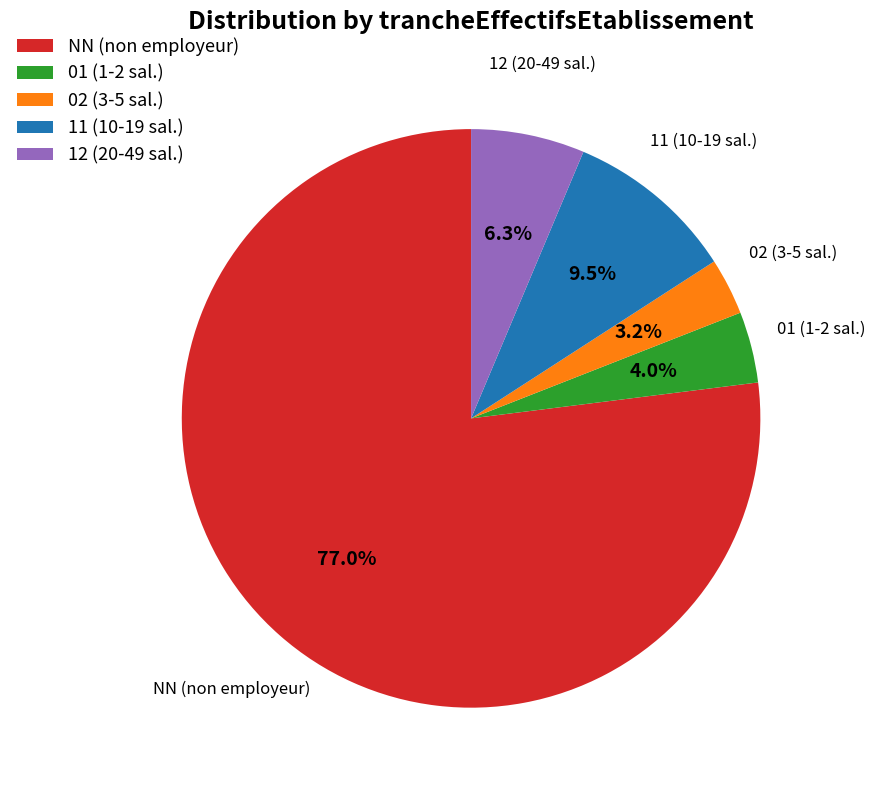

To the nearest percent, what is the difference between the largest and smallest slice percentages?

74%